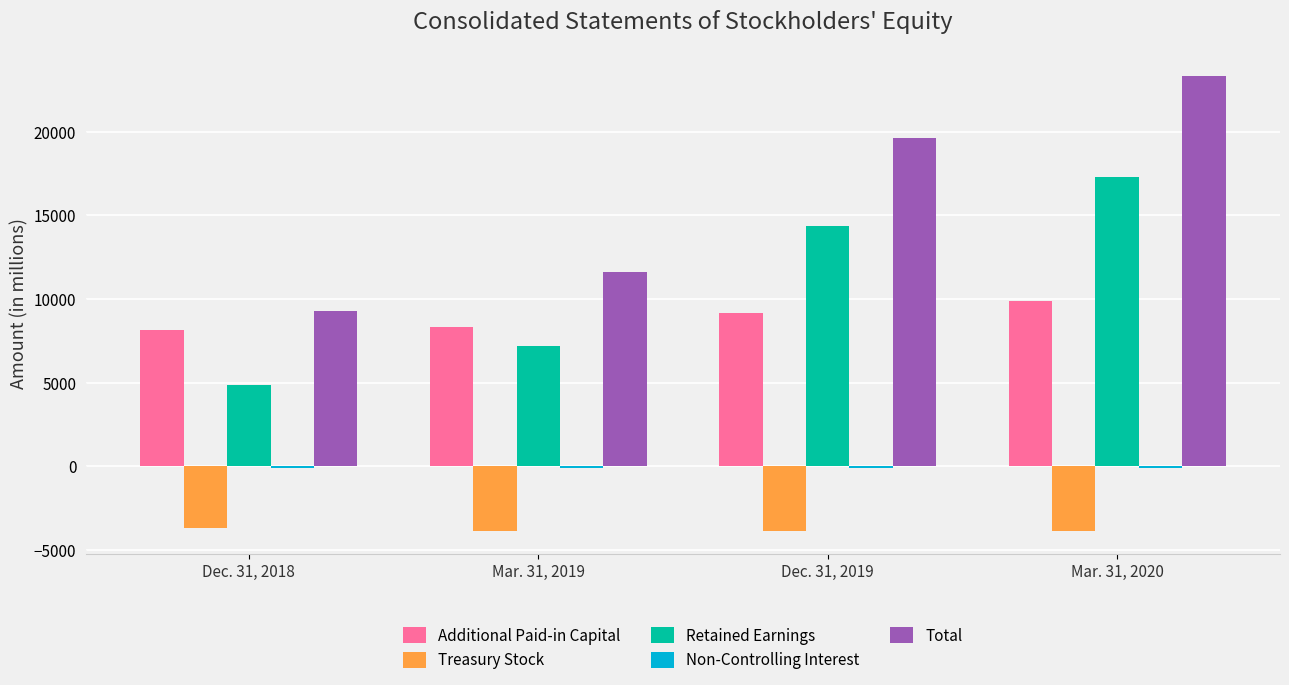

Between Mar. 31, 2019 and Mar. 31, 2020, which series saw the biggest shift?

Total